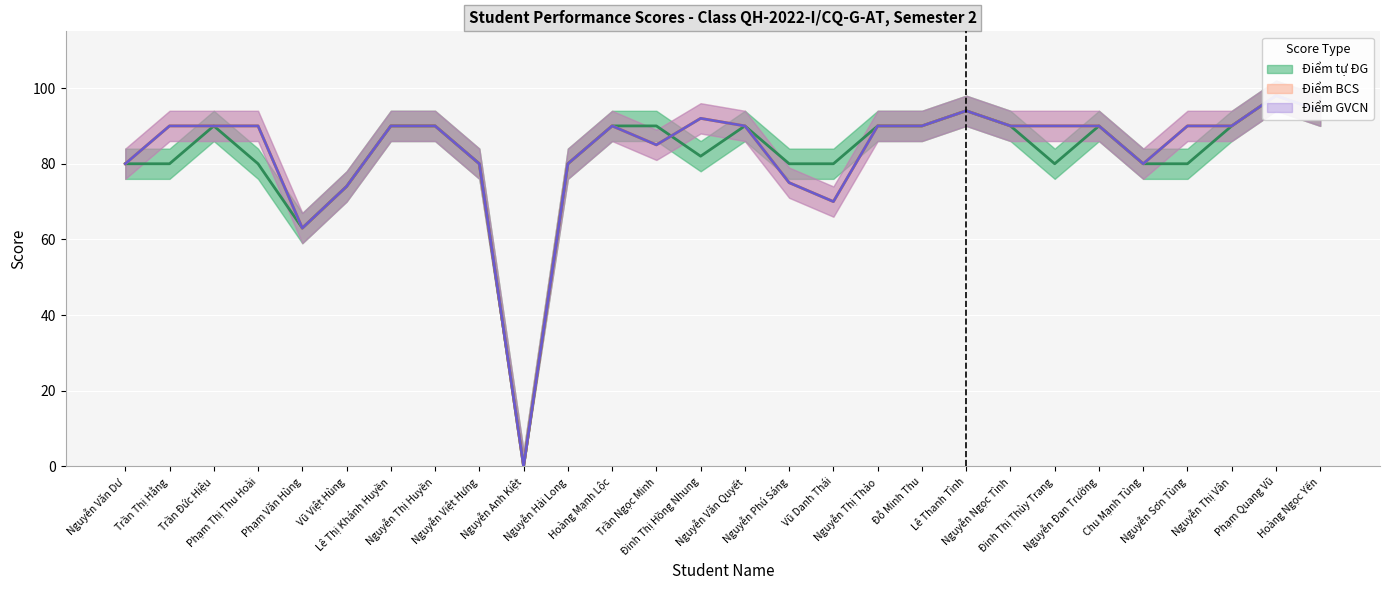

What is the highest value of the Điểm tự ĐG series?

98